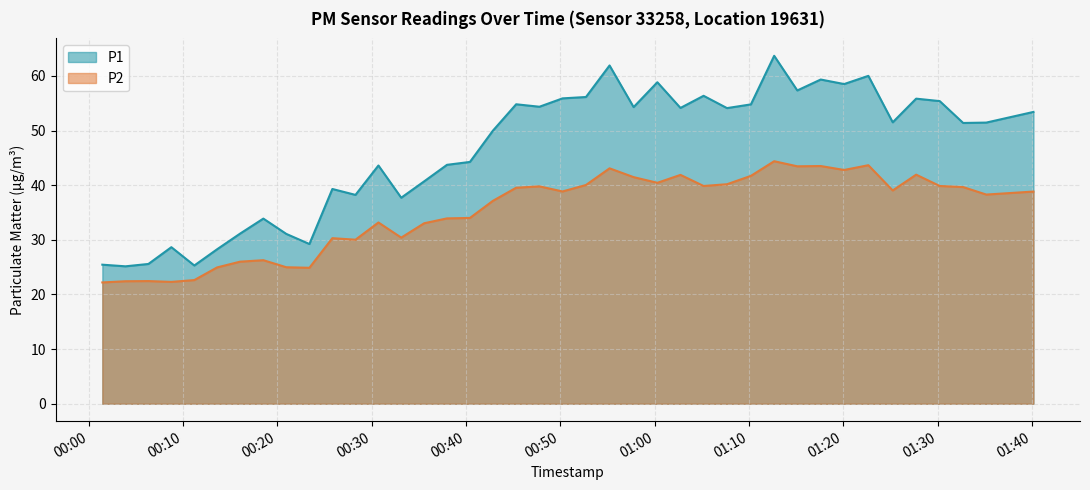

What is the spread (max minus min) of values at 2022-08-19T00:52:43?

16.1